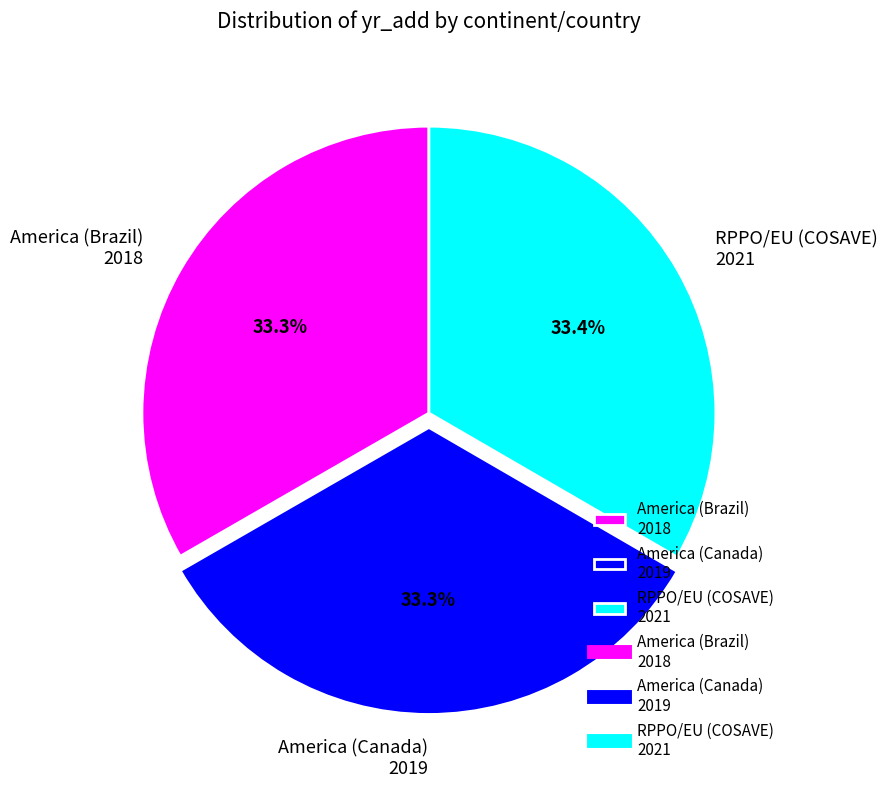

Does any single category account for the majority?

No